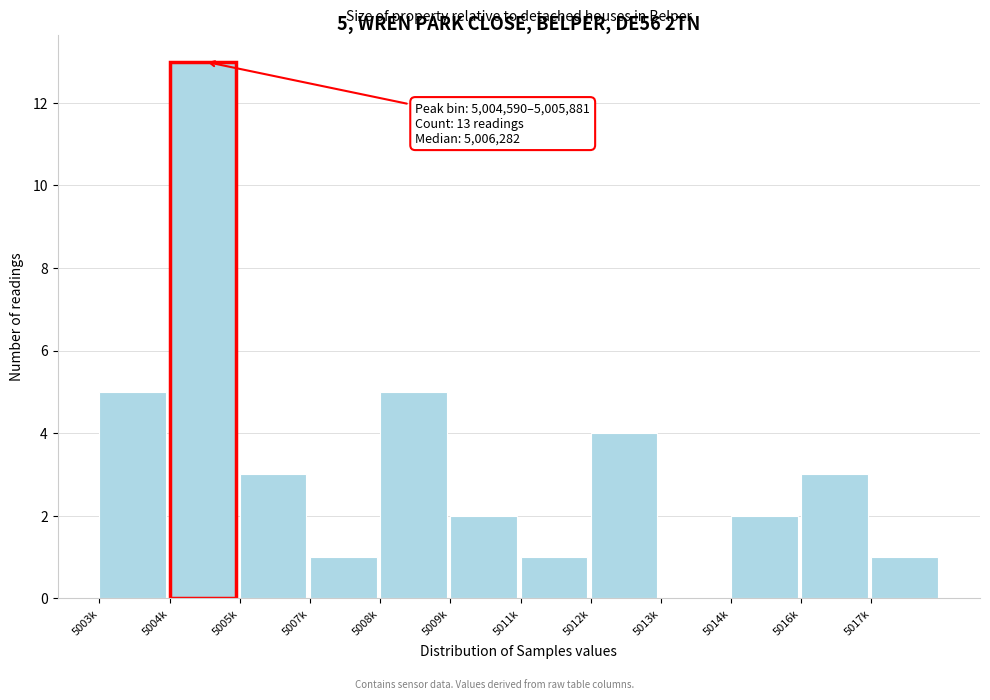

Reading right to left, extract all data points from this chart.

5017k=1	5016k=3	5014k=2	5013k=0	5012k=4	5011k=1	5009k=2	5008k=5	5007k=1	5005k=3	5004k=13	5003k=5